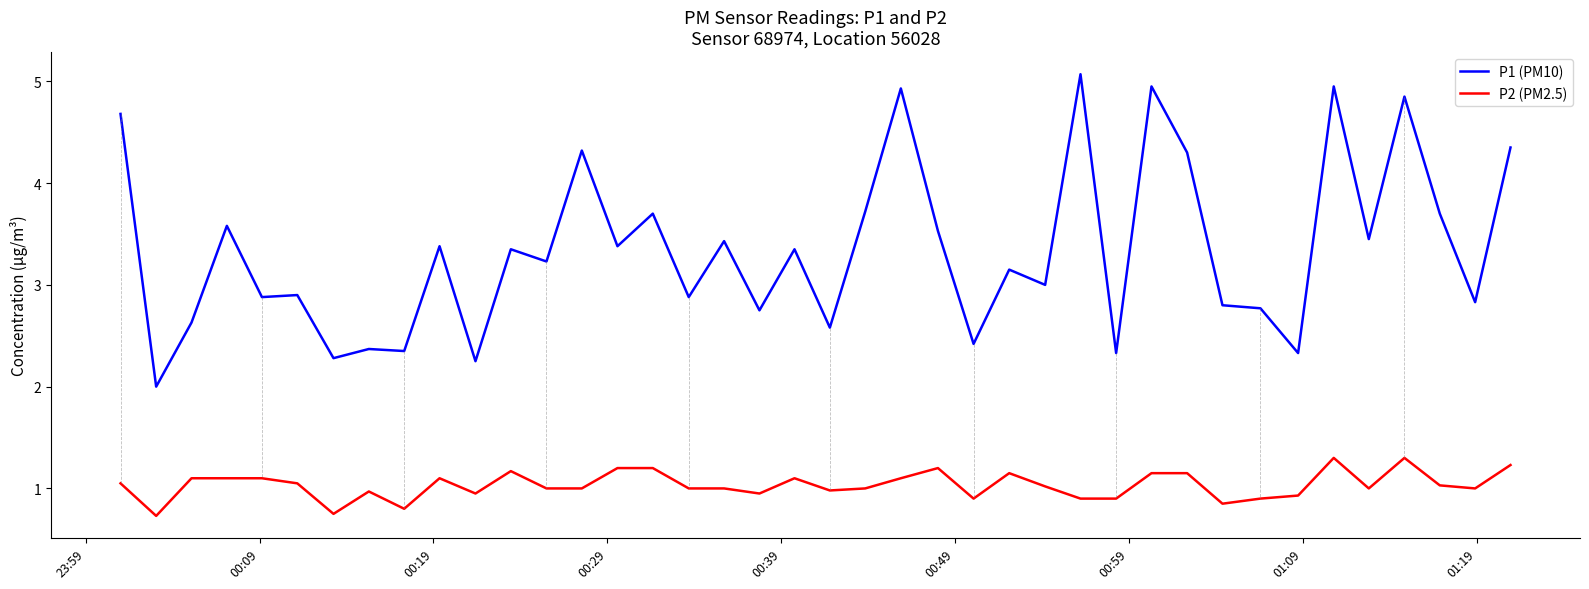

List the series in order of their overall mean, highest first.

P1 (PM10), P2 (PM2.5)